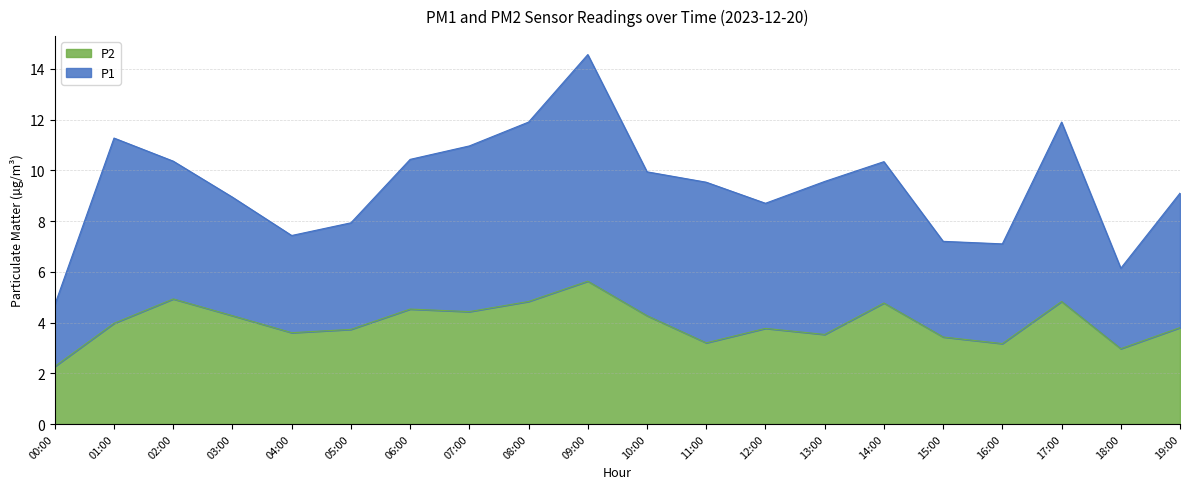

Count the number of values greater than 3.

18